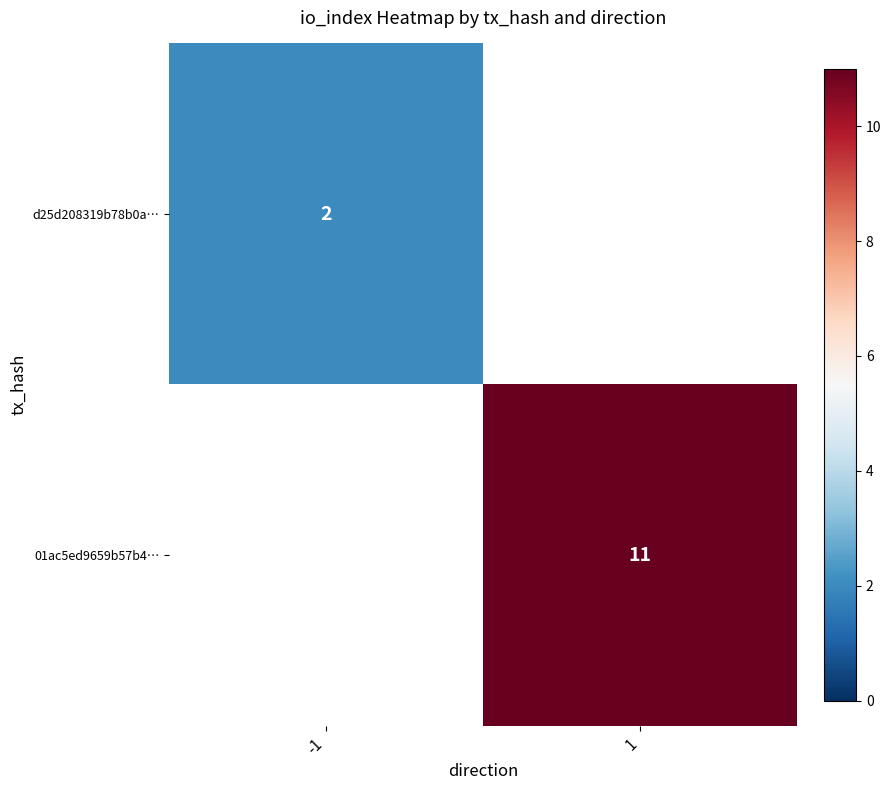

The value of d25d208319b78b0a… at -1 is 1. True or false?

False